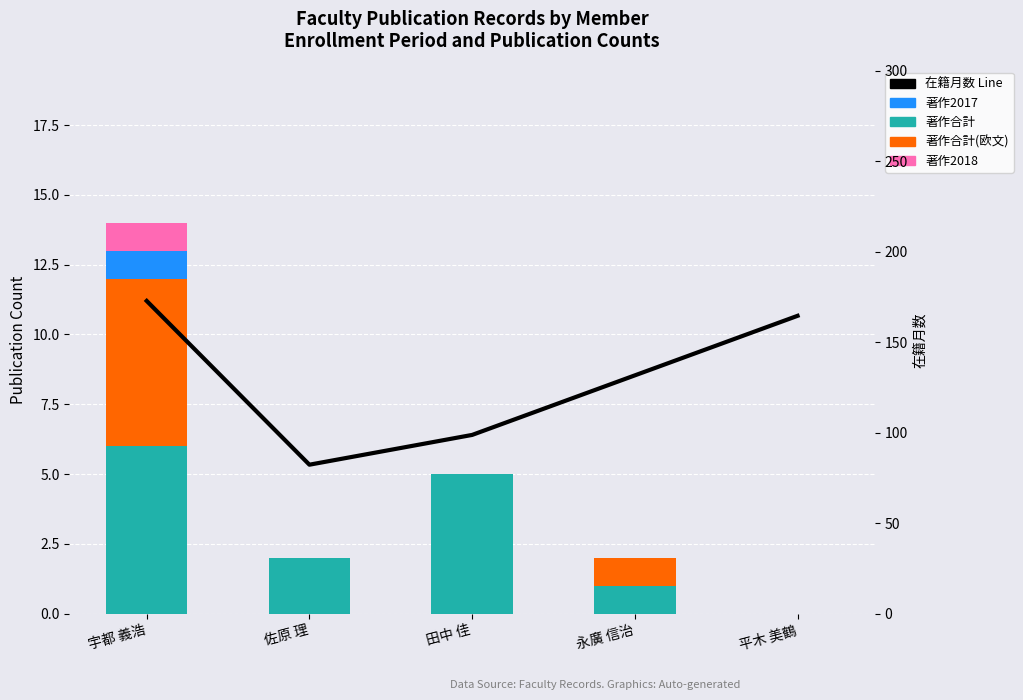

The 著作合計 series shows 2.0 at 佐原 理. True or false?

True